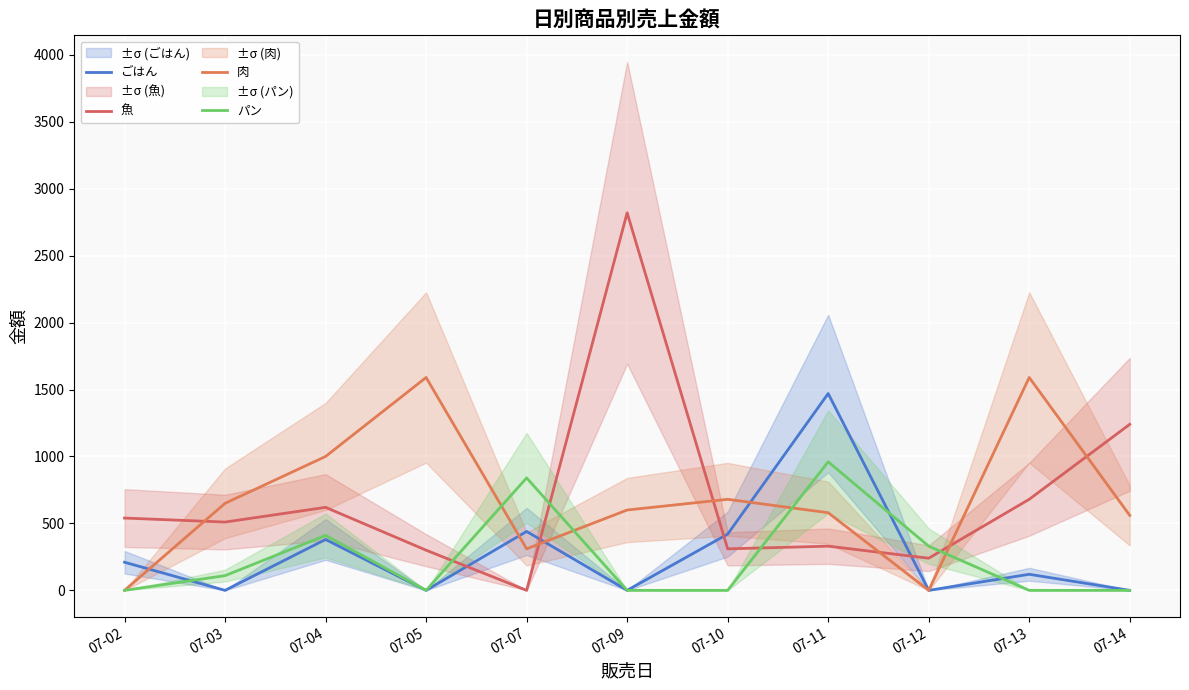

What is the difference between the maximum and minimum values in the ごはん series?

1470